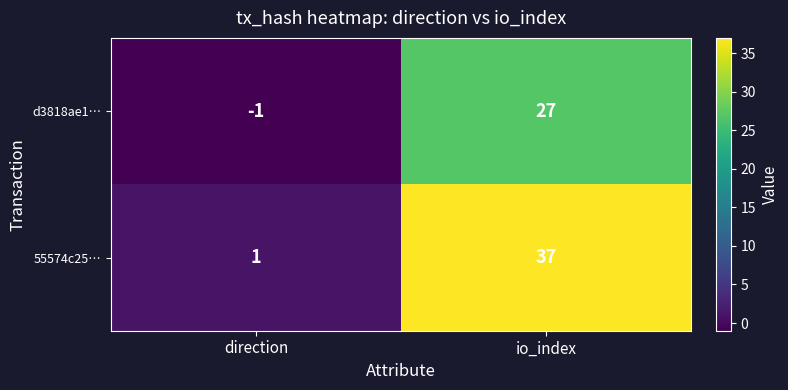

The d3818ae1… series shows 27 at io_index. True or false?

True